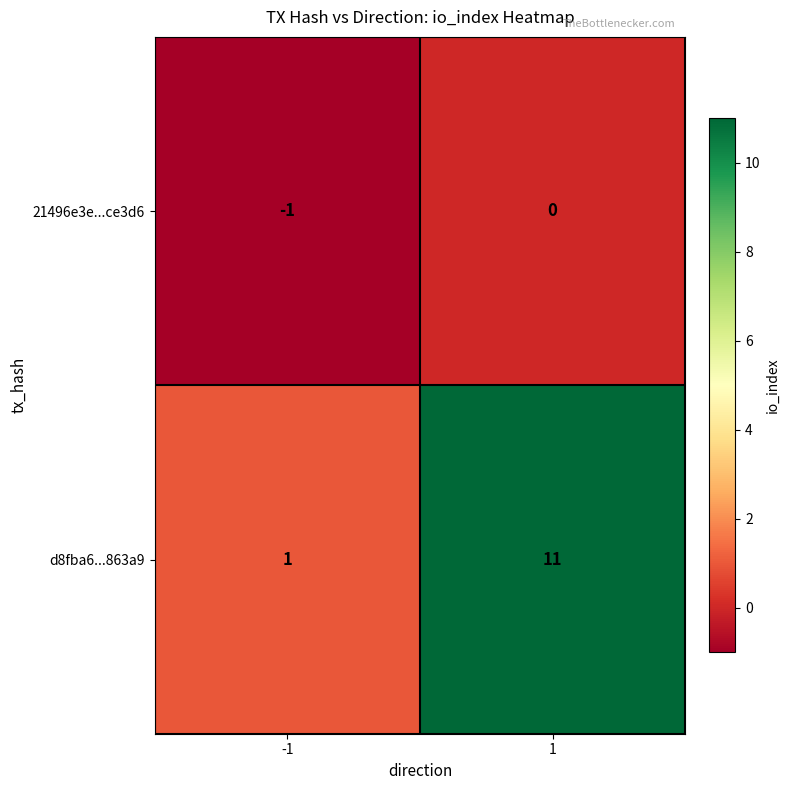

At which category is the sum across all series the highest?

1